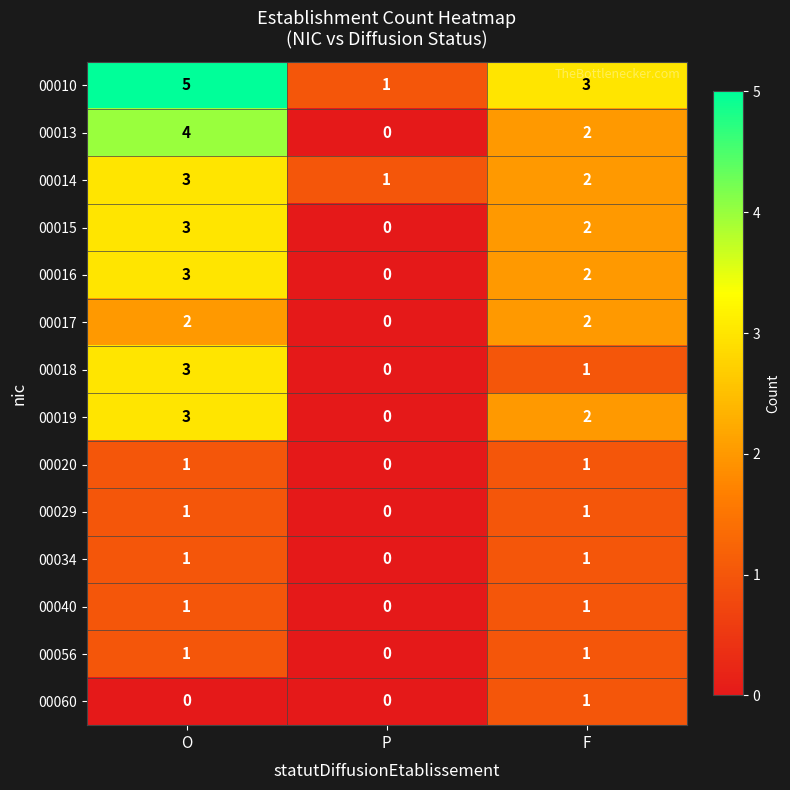

Where is 00019 nearest to the value 1?

P